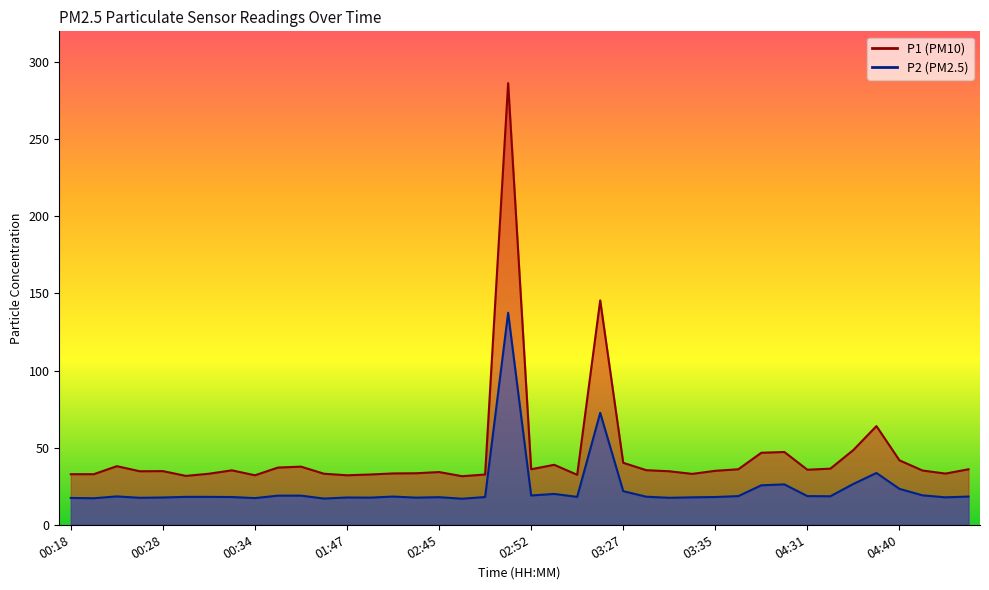

True or false: P2 and P1 cross at least once.

False